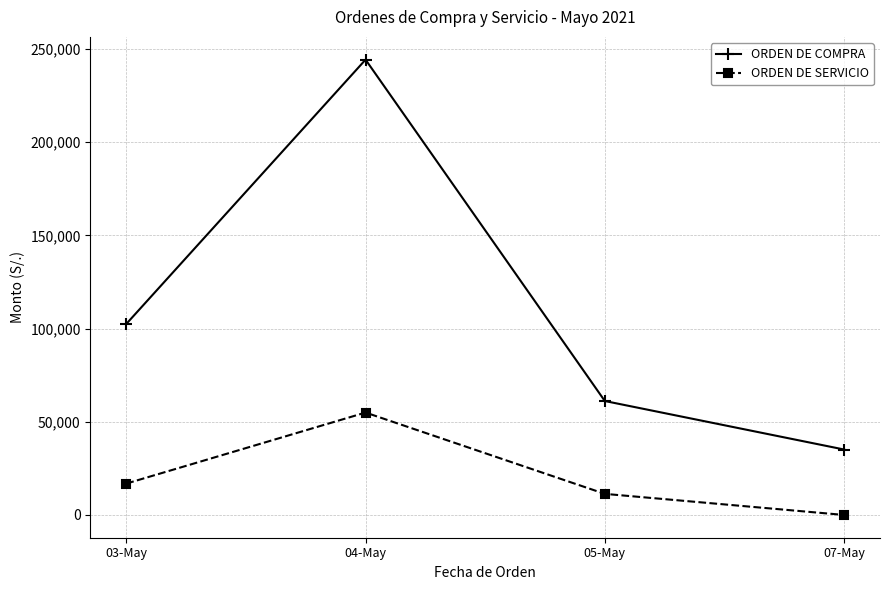

Reading left to right, transcribe all the data shown in this chart.

ORDEN DE COMPRA: 102485.0	244279.8	61129.7	35112.0
ORDEN DE SERVICIO: 16830.0	54943.5	11316.0	0.0